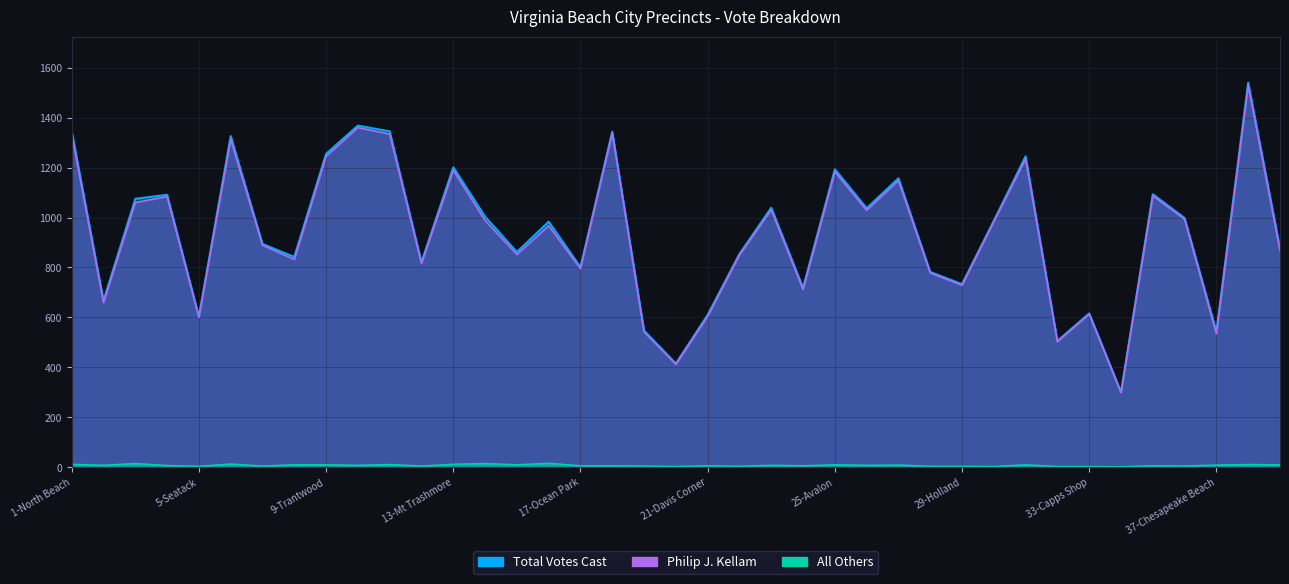

How many values in the Philip J. Kellam series are below 967?

19